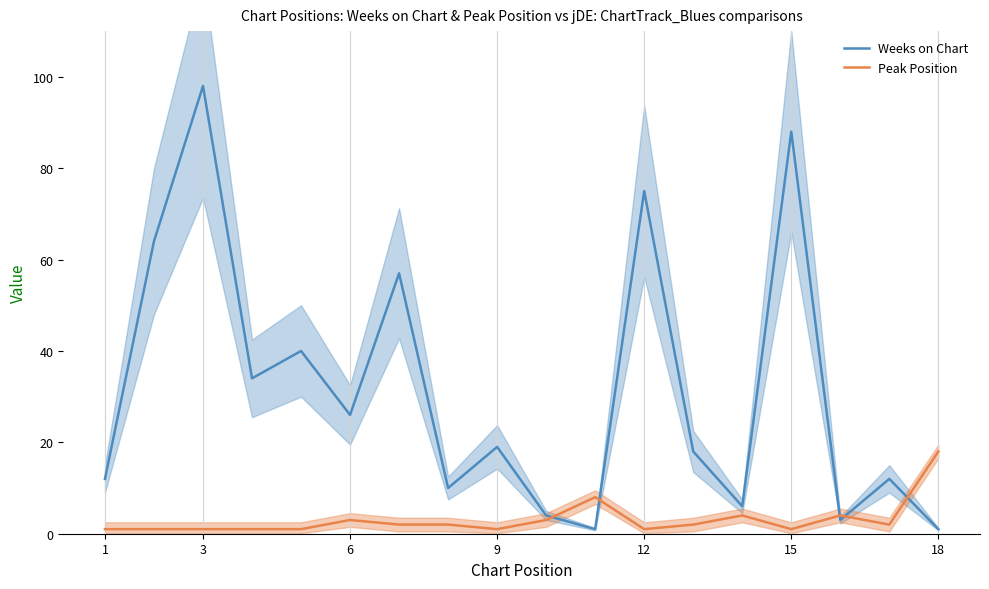

Is this an area chart (filled region under the line)?

No